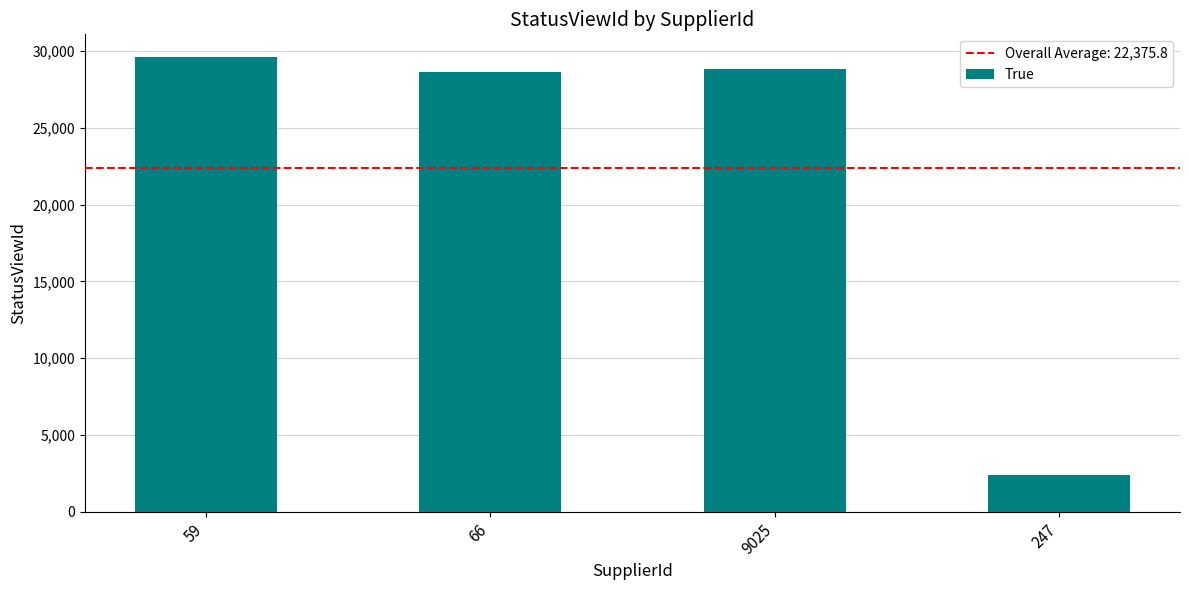

Reading left to right, transcribe all the data shown in this chart.

29617	28659	28820	2407